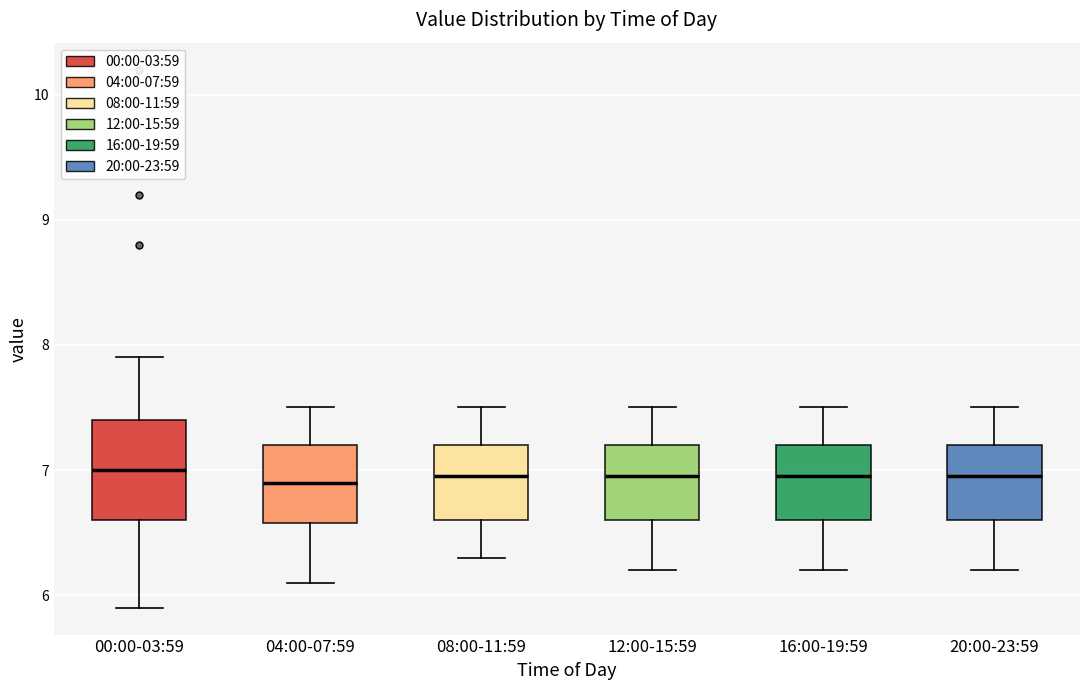

Where is the lower edge of the box for 20:00-23:59 on the y-axis? The values are not printed on the chart, so give them approximately, as read against the axis.

6.6